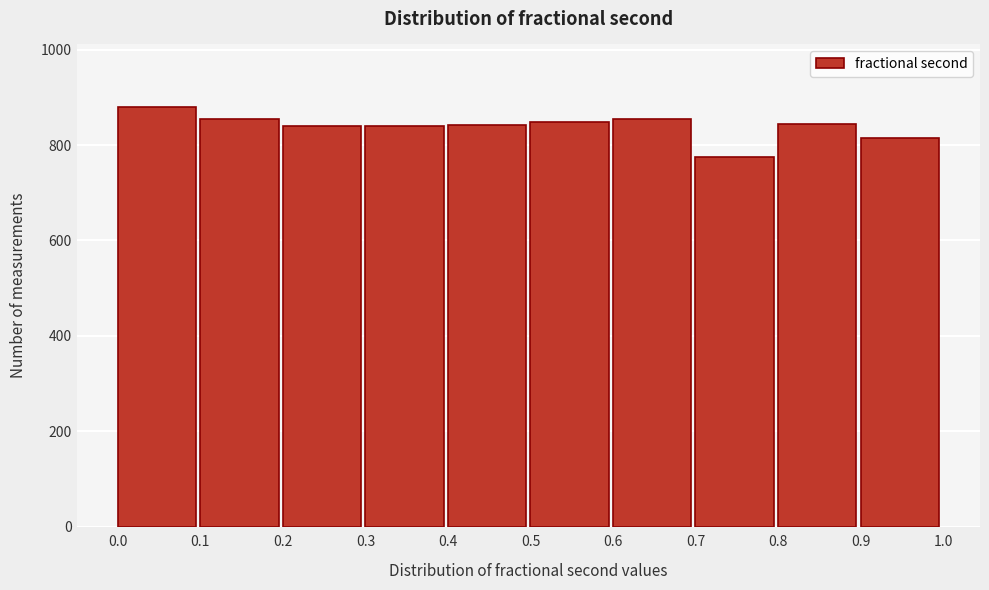

Reading left to right, transcribe this chart: for each bar, give the range it covers on the x-axis and its height. The values are not printed on the chart, so give them approximately, as read against the axis.

0.0 to 0.1: 880
0.1 to 0.2: 860
0.2 to 0.3: 840
0.3 to 0.4: 840
0.4 to 0.5: 840
0.5 to 0.6: 840
0.6 to 0.7: 860
0.7 to 0.8: 780
0.8 to 0.9: 840
0.9 to 1.0: 820